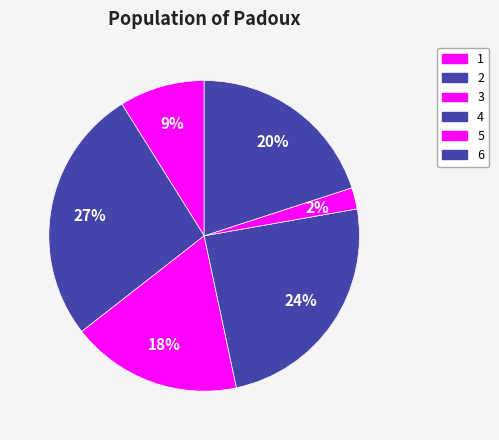

Which category has the smallest portion of the pie?

5